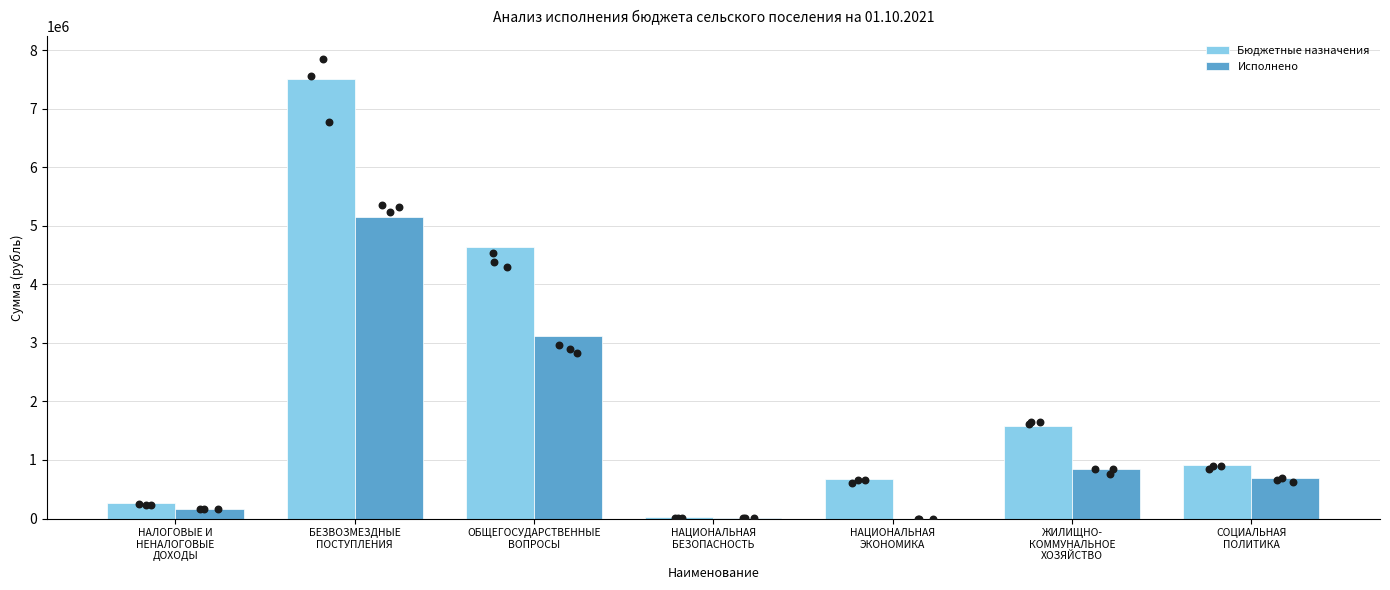

Which series has the largest Y range (max minus min)?

Бюджетные назначения